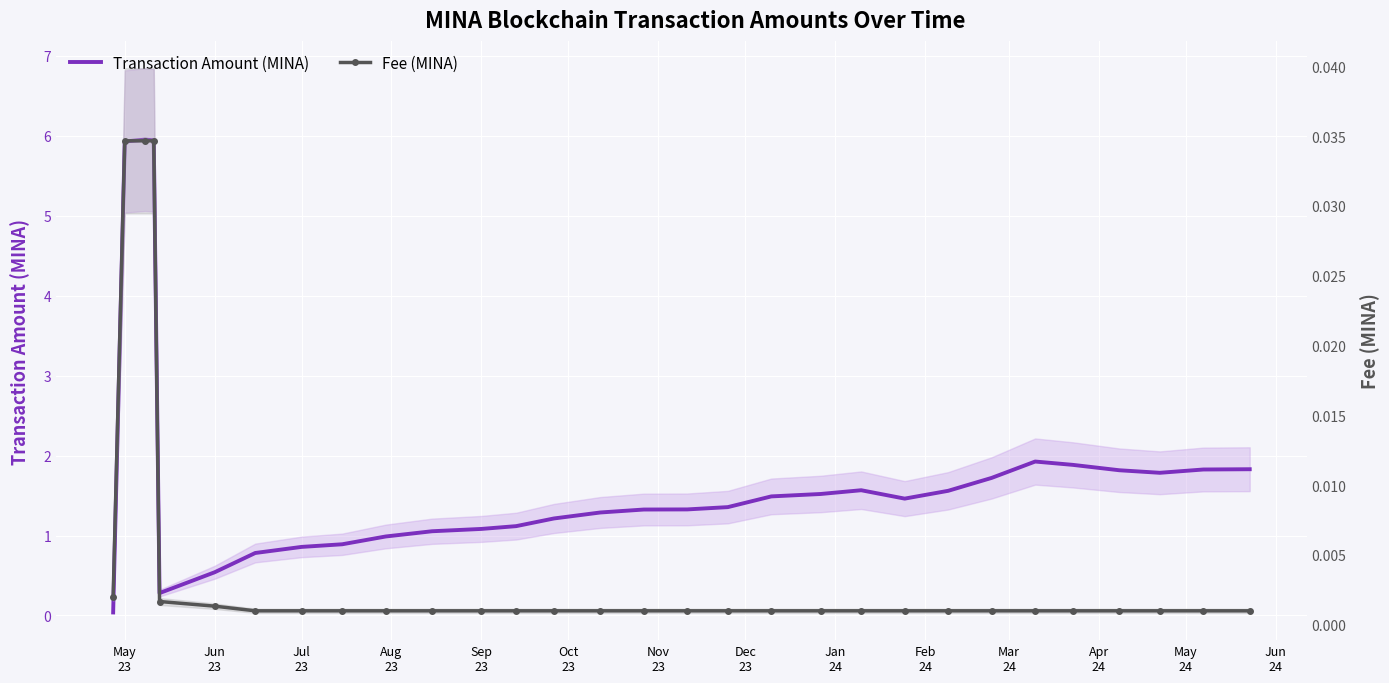

What is the value of the Transaction Amount (MINA) point at the 3rd from the left?

6.0